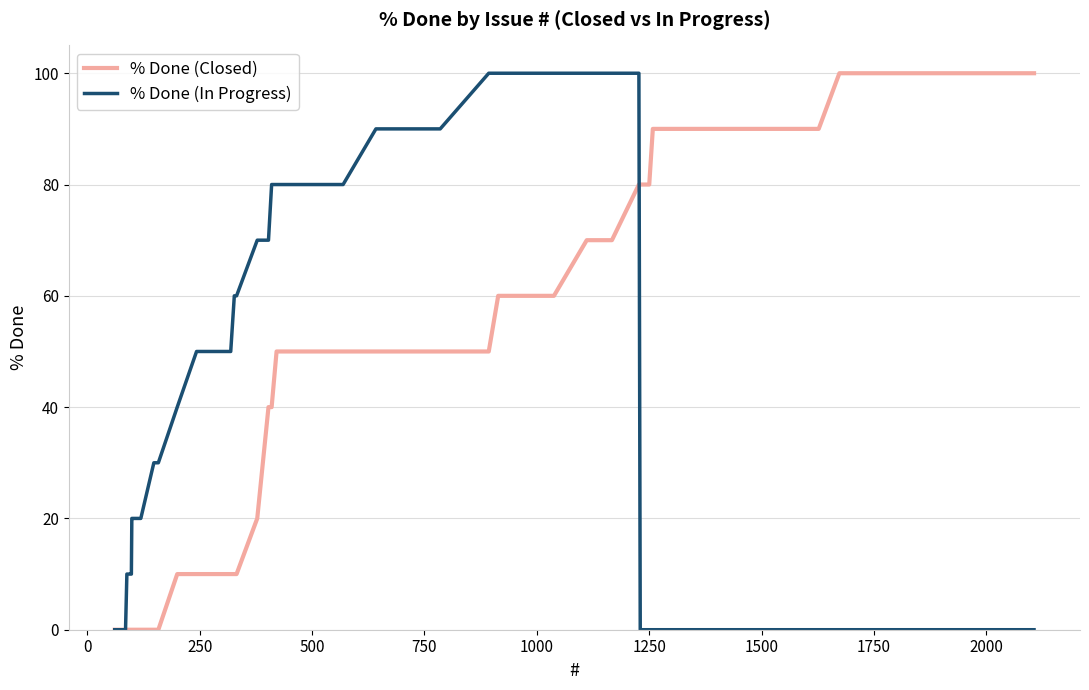

What is the maximum value shown in the chart?

100